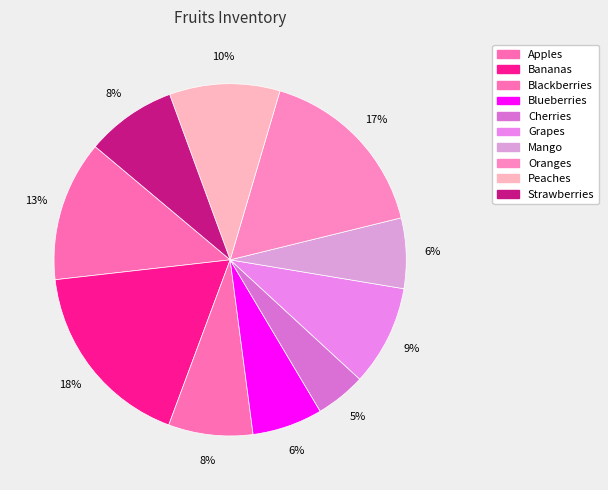

Do Blueberries and Peaches together represent more than half of the pie?

No